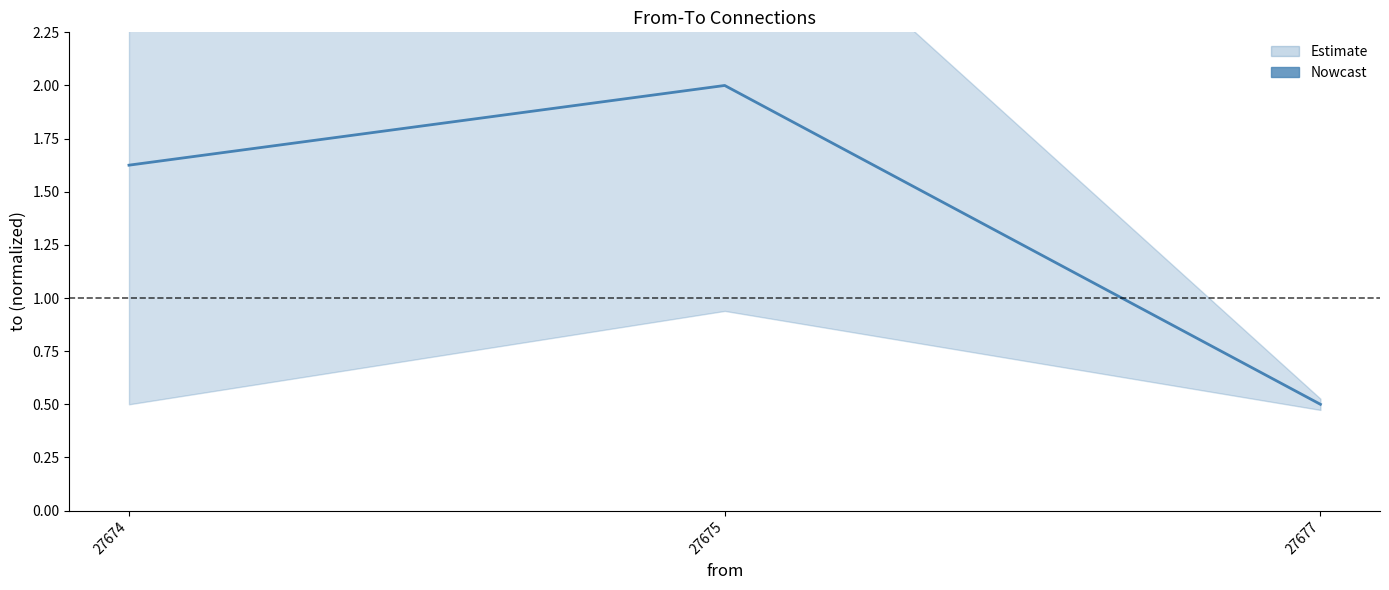

Rank the categories by value from lowest to highest.

27677, 27674, 27675